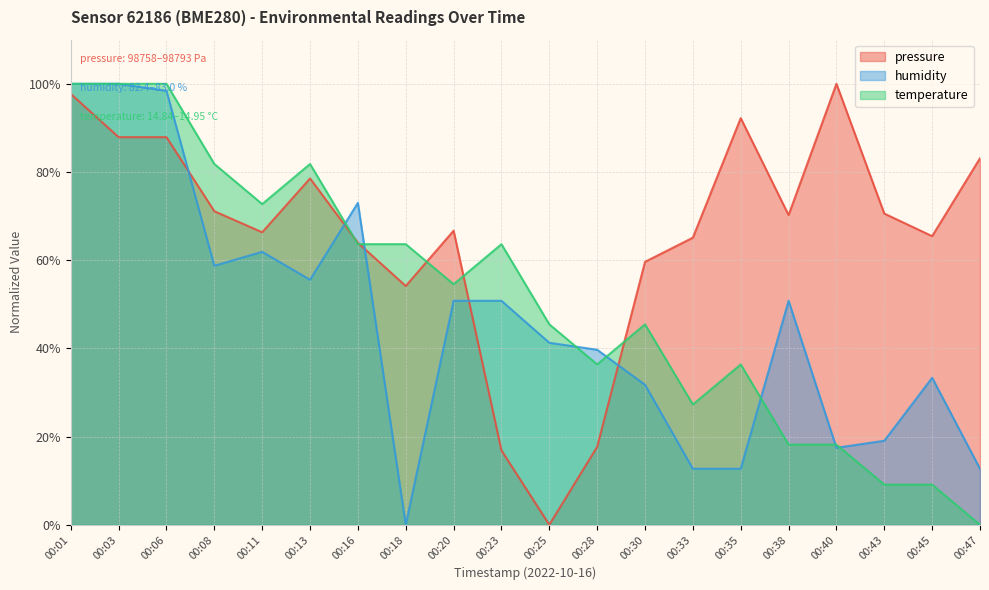

Reading right to left, list all the values displayed in this chart.

pressure: 83.1	65.5	70.6	100.0	70.2	92.2	65.1	59.6	17.7	0.0	16.9	66.7	54.1	64.0	78.5	66.3	71.1	87.9	87.9	97.7
humidity: 12.7	33.3	19.0	17.5	50.8	12.7	12.7	31.7	39.7	41.3	50.8	50.8	0.0	73.0	55.6	61.9	58.7	98.4	100.0	100.0
temperature: 0.0	9.1	9.1	18.2	18.2	36.4	27.3	45.5	36.4	45.5	63.6	54.5	63.6	63.6	81.8	72.7	81.8	100.0	100.0	100.0